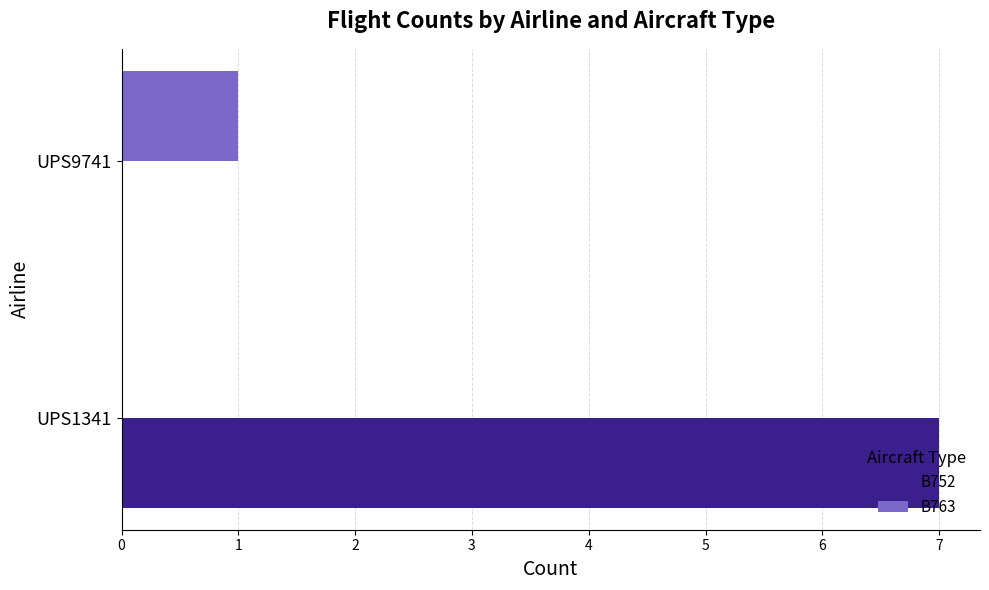

At which label is B752 closest to 3?

UPS9741